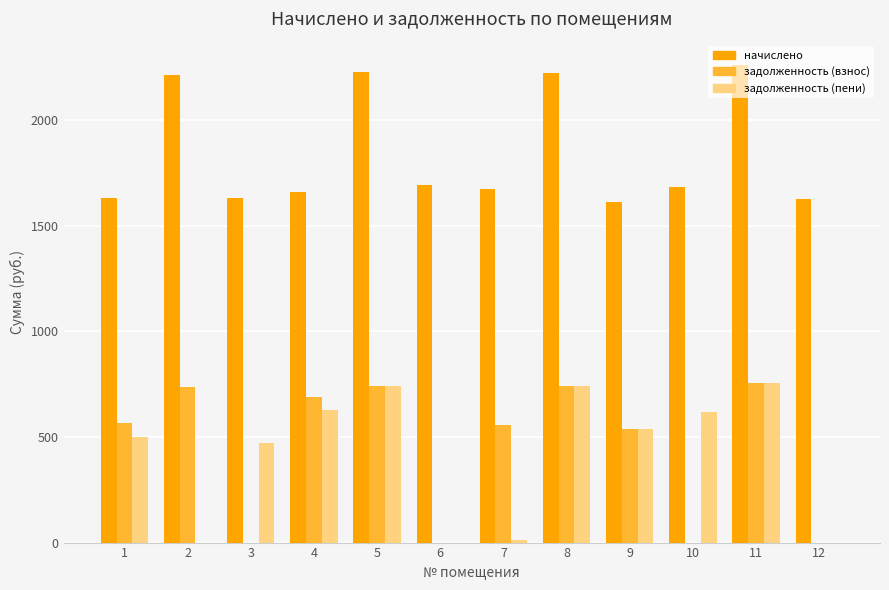

At which category does the chart reach its peak across all series?

11